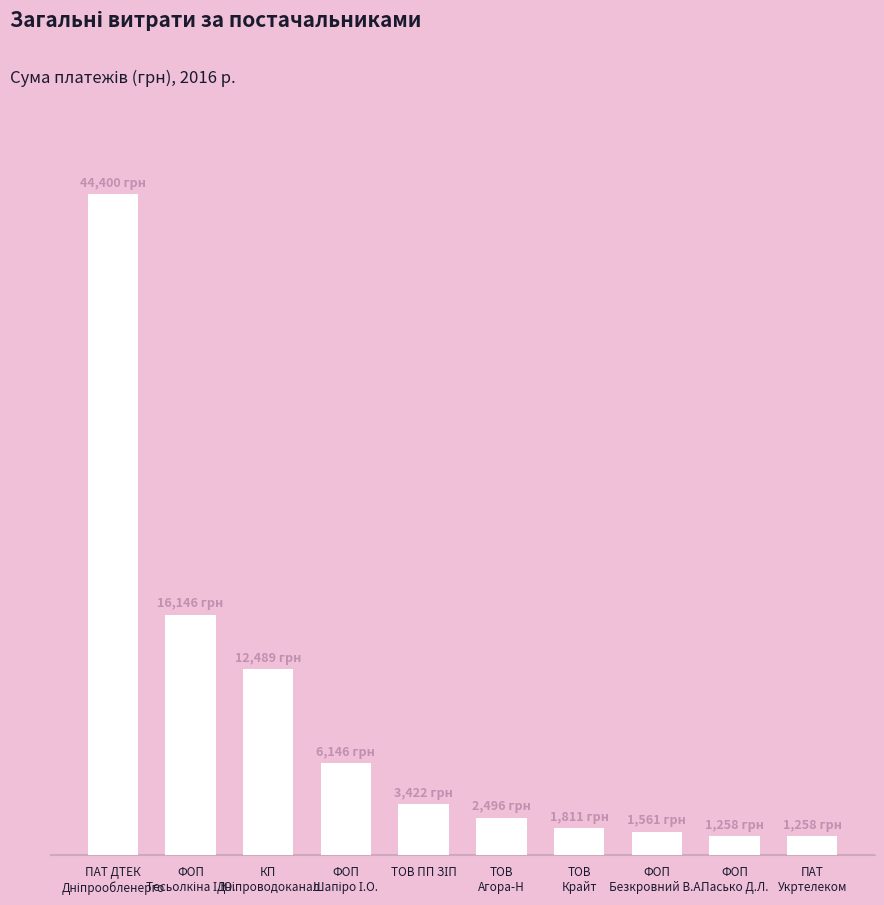

Are the bars horizontal?

No